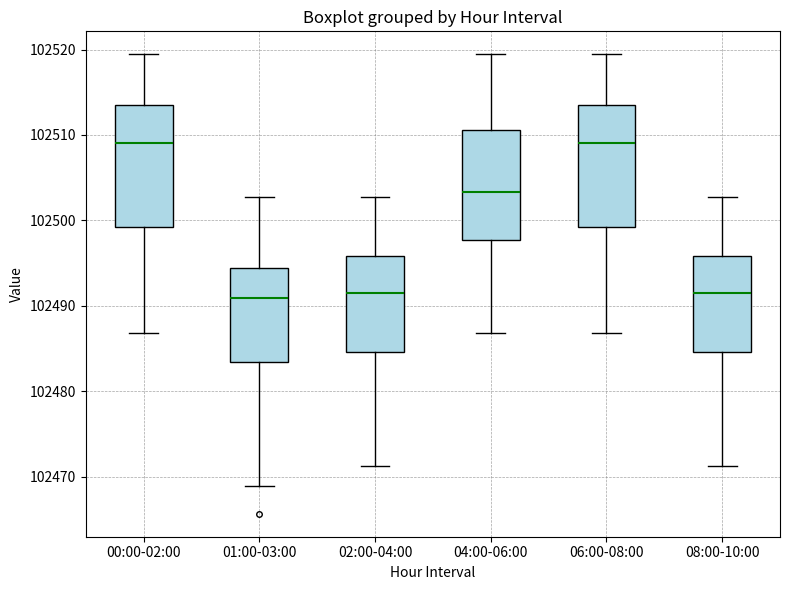

Reading left to right, transcribe this box plot: for each box, give where its median line is, the range the box spans, and where its two whiskers end, as read against the y-axis. The values are not printed on the chart, so give them approximately, as read against the axis.

00:00-02:00: median 102509, box 102499 to 102513, whiskers 102487 to 102519
01:00-03:00: median 102491, box 102483 to 102494, whiskers 102469 to 102503
02:00-04:00: median 102491, box 102485 to 102496, whiskers 102471 to 102503
04:00-06:00: median 102503, box 102498 to 102511, whiskers 102487 to 102519
06:00-08:00: median 102509, box 102499 to 102513, whiskers 102487 to 102519
08:00-10:00: median 102491, box 102485 to 102496, whiskers 102471 to 102503